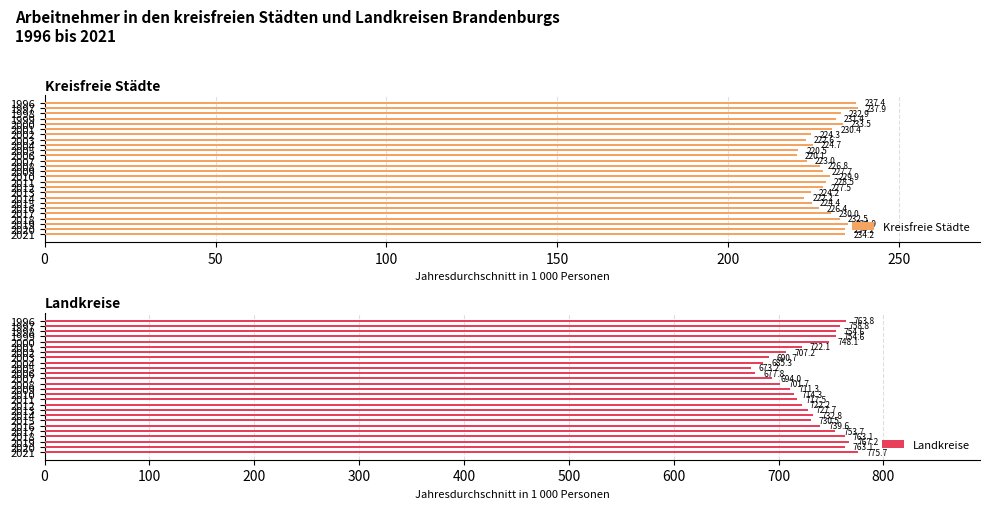

Is it true that Landkreise equals 722.1 at 2001?

True